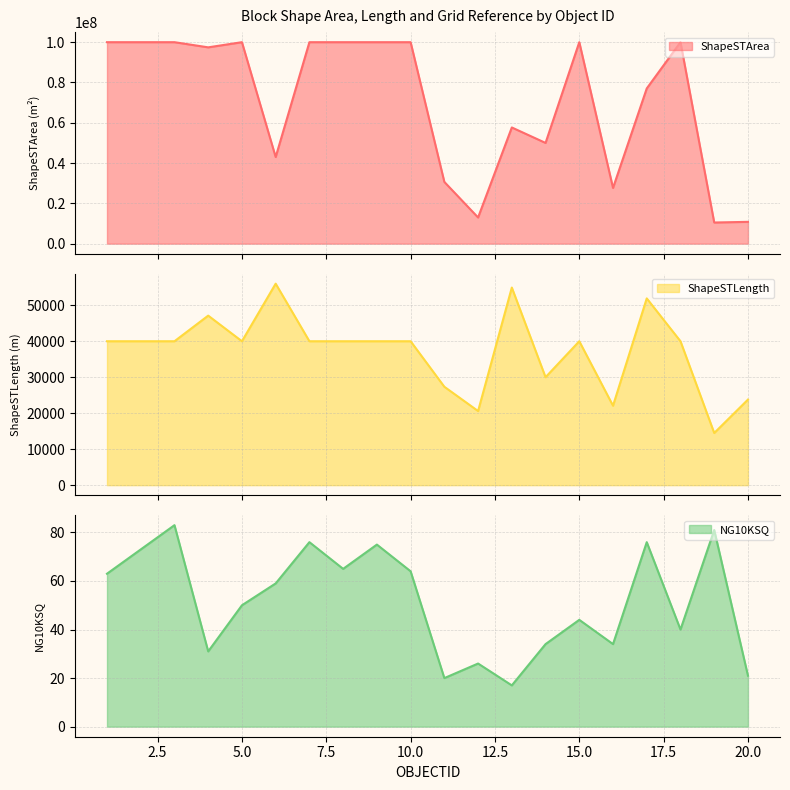

Which series has the largest total across all categories?

ShapeSTArea